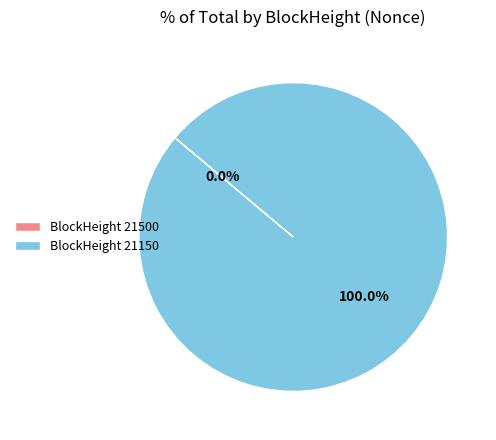

Is it true that 21500 is 1% of the pie?

False